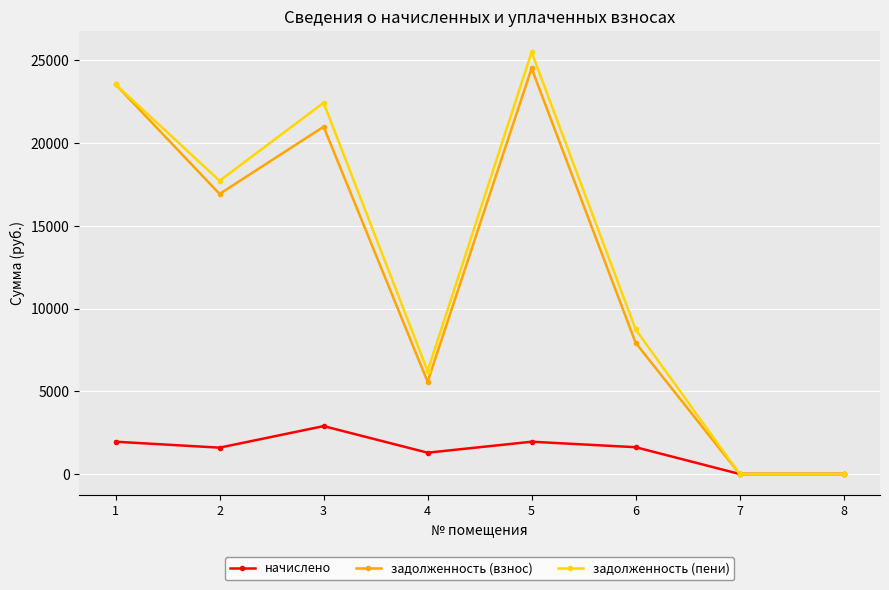

Between 4 and 7, which series saw the biggest shift?

задолженность (пени)